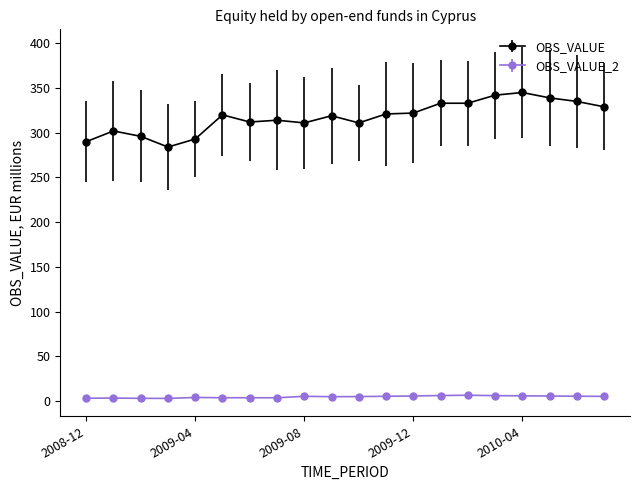

True or false: OBS_VALUE has more than 2 points higher than both neighbors.

True